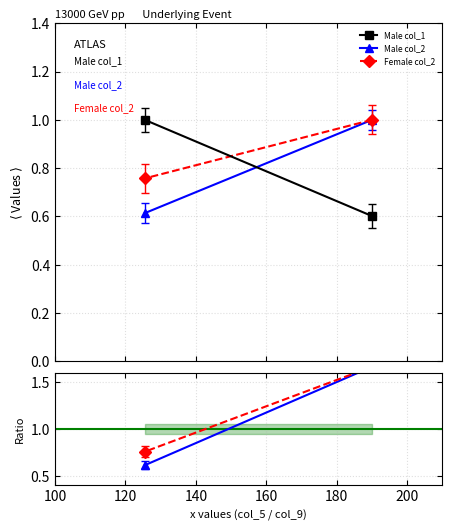

What is the greatest value displayed?

1.7